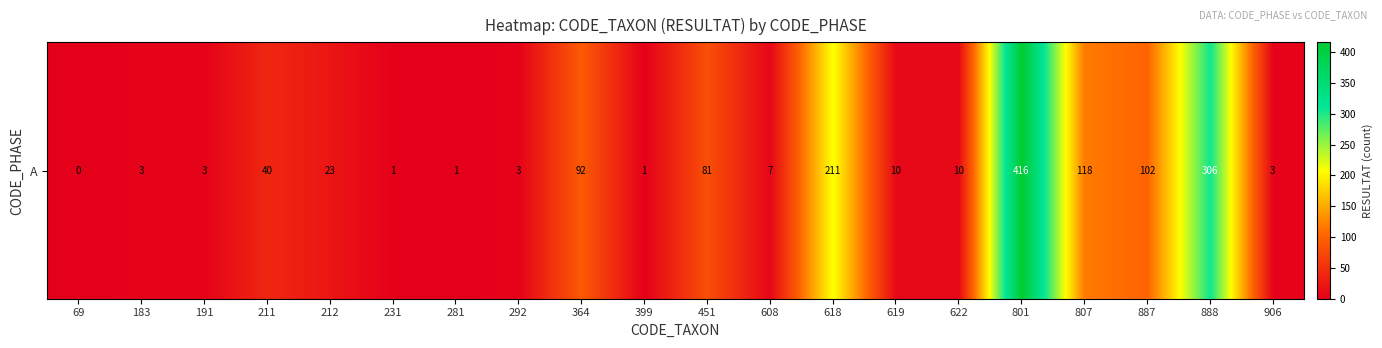

Approximately how many times larger is the value at 183 compared to 292?

1.0